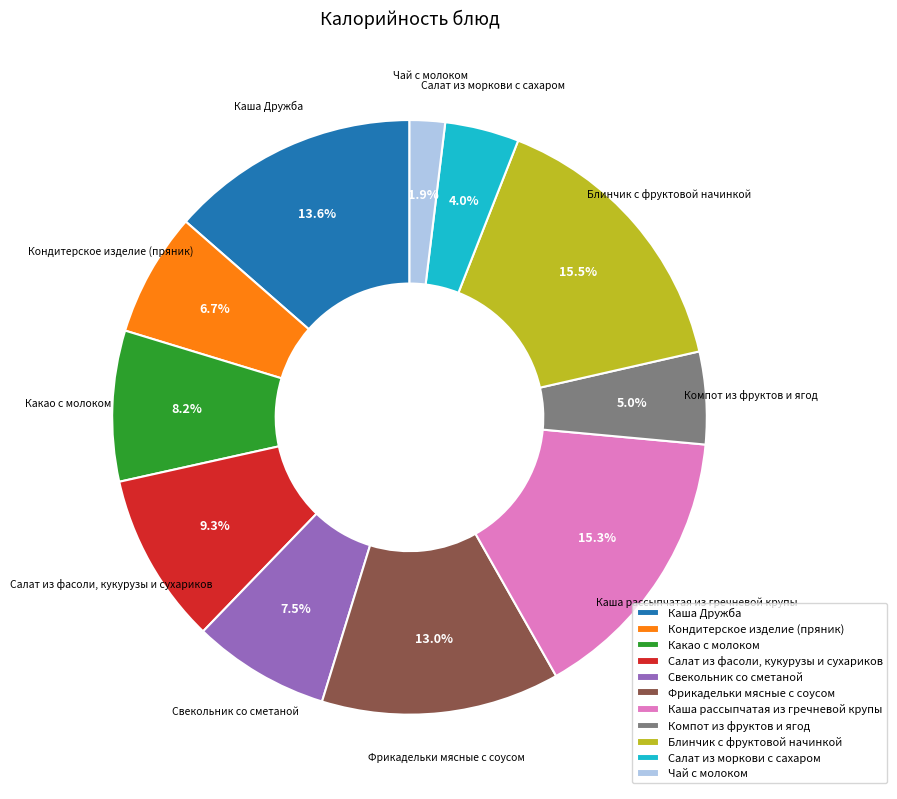

What percentage is the Чай с молоком slice, to the nearest percent?

2%